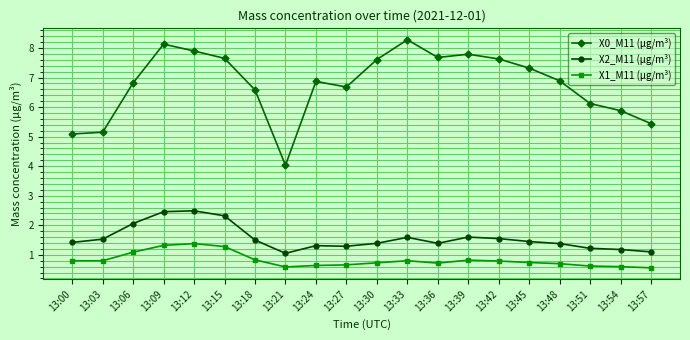

What is the difference between the X0_M11 (μg/m³) values at 13:48 and 13:51?

0.8